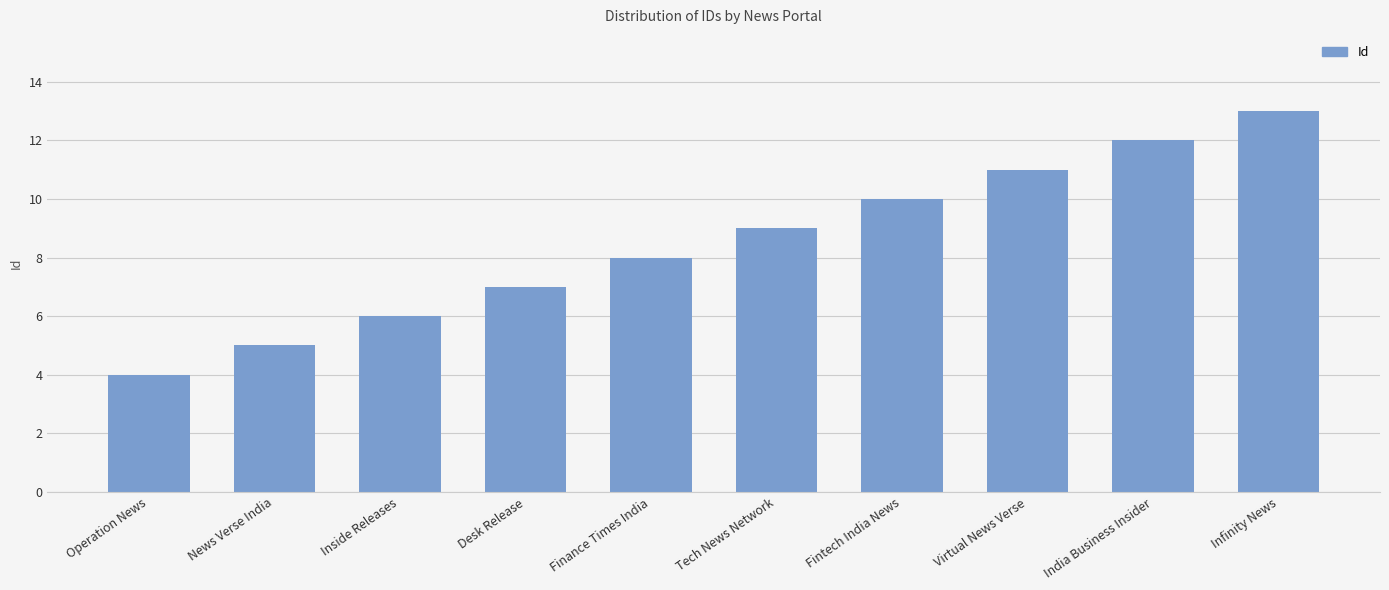

What is the sum of all values?

85